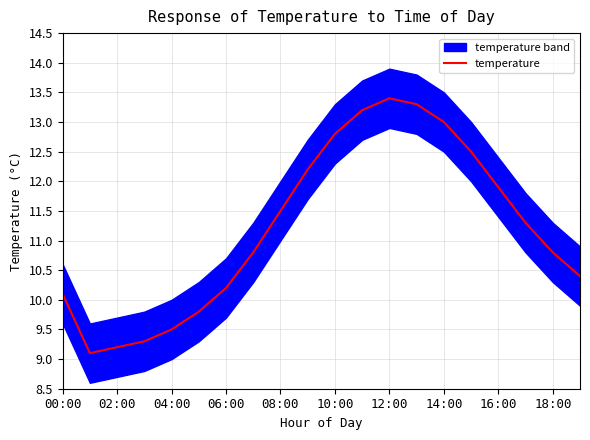

The temperature series shows 15.8 at 02:00. True or false?

False